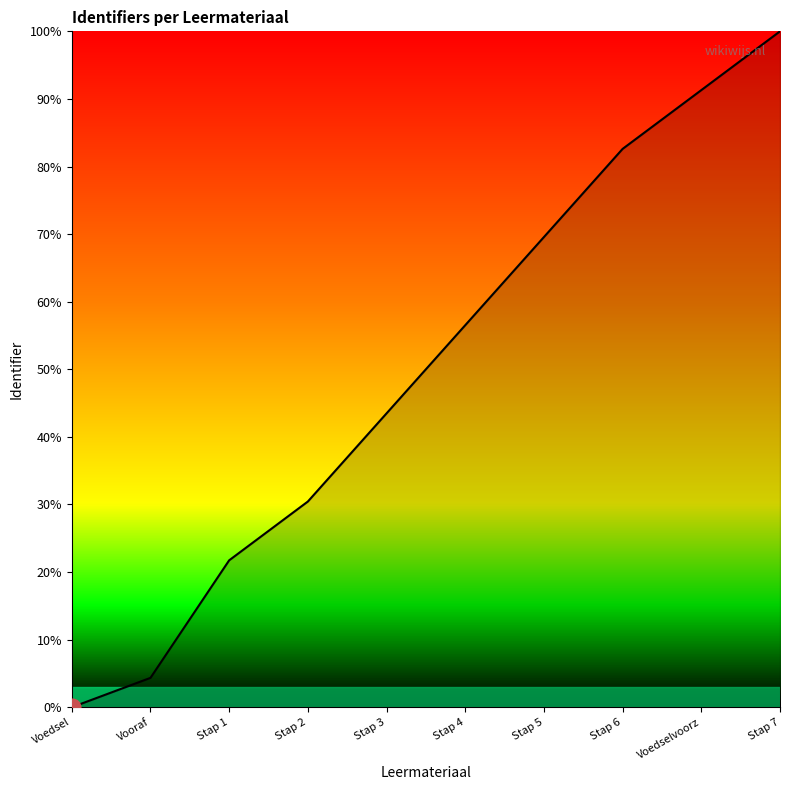

True or false: the data shows 82.6 at Stap 6.

True